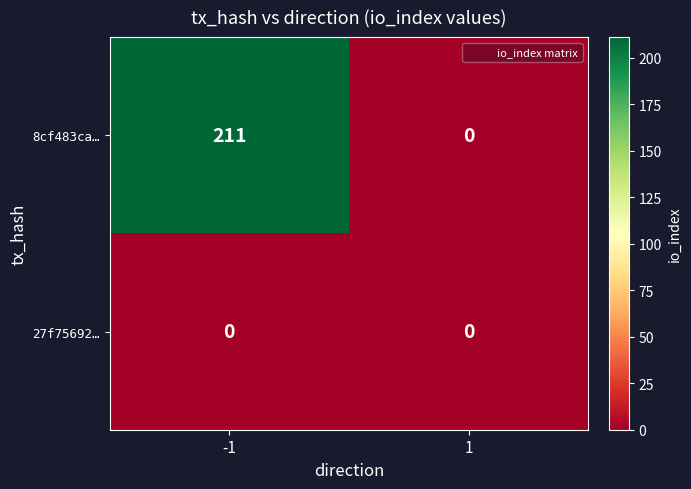

What is the difference between the highest and lowest values at -1?

211